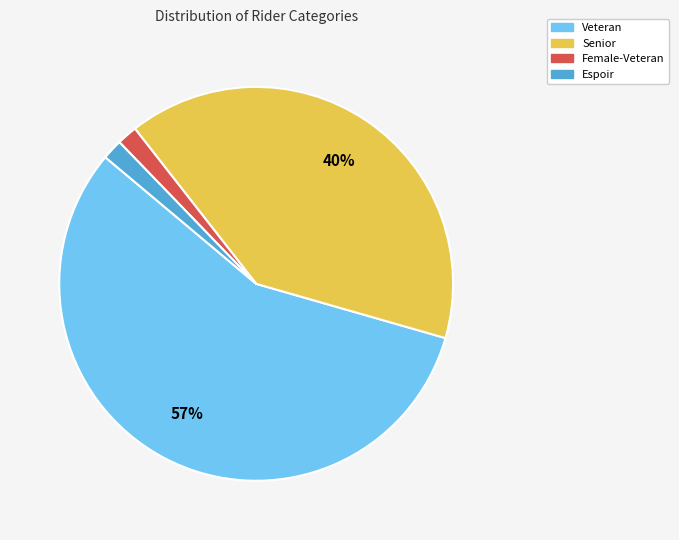

True or false: Veteran accounts for 57% of the total.

True